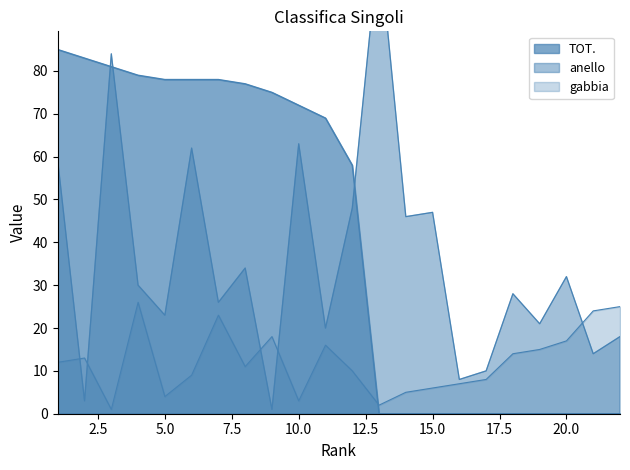

Reading left to right, what are all the values shown in this chart?

gabbia: 1=12	2=13	3=1	4=26	5=4	6=9	7=23	8=11	9=18	10=3	11=16	12=10	13=2	14=5	15=6	16=7	17=8	18=14	19=15	20=17	21=24	22=25
anello: 1=59	2=3	3=84	4=30	5=23	6=62	7=26	8=34	9=1	10=63	11=20	12=48	13=110	14=46	15=47	16=8	17=10	18=28	19=21	20=32	21=14	22=18
TOT.: 1=85	2=83	3=81	4=79	5=78	6=78	7=78	8=77	9=75	10=72	11=69	12=58	13=0	14=0	15=0	16=0	17=0	18=0	19=0	20=0	21=0	22=0